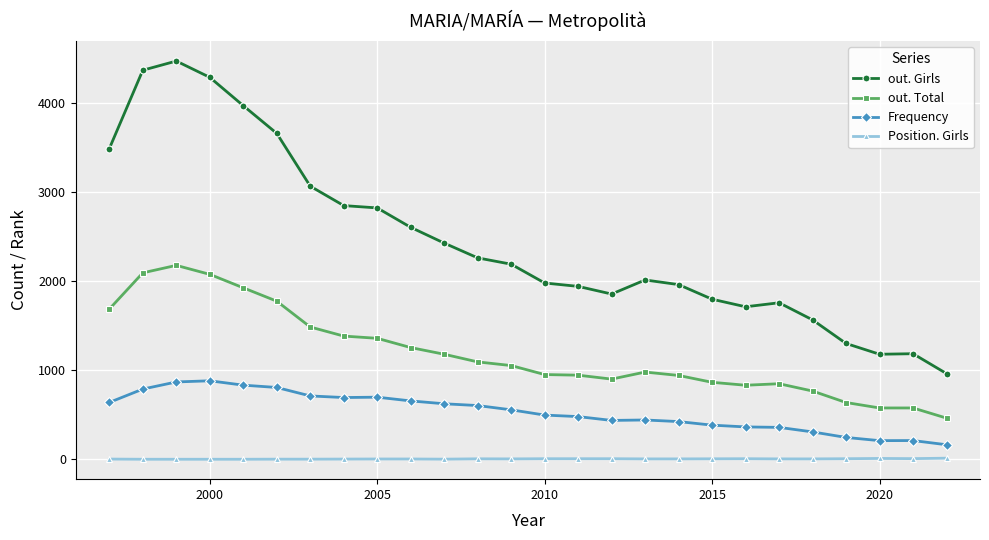

Which series has the largest total across all categories?

out. Girls